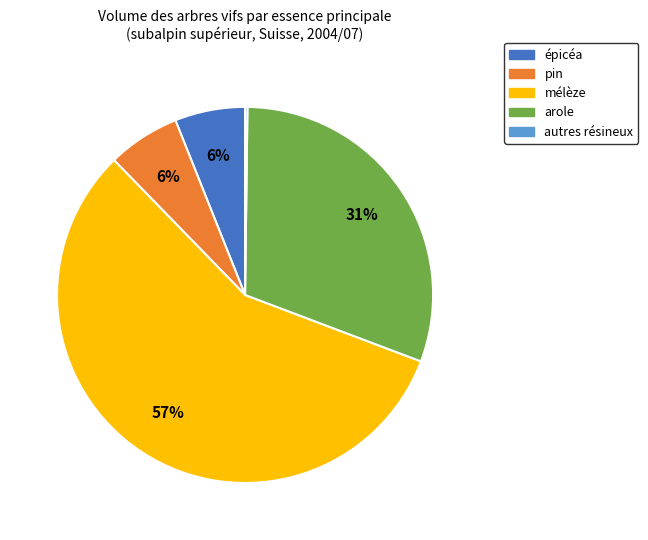

Which has a higher value, mélèze or pin?

mélèze